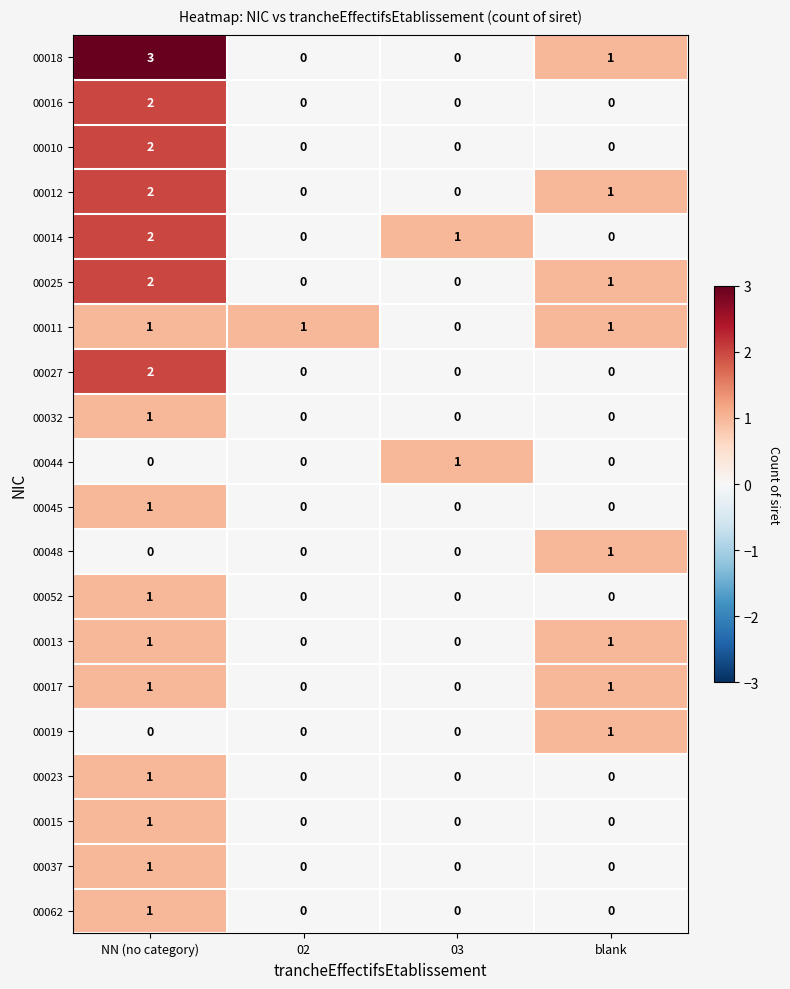

Which series has the widest spread of values?

00018